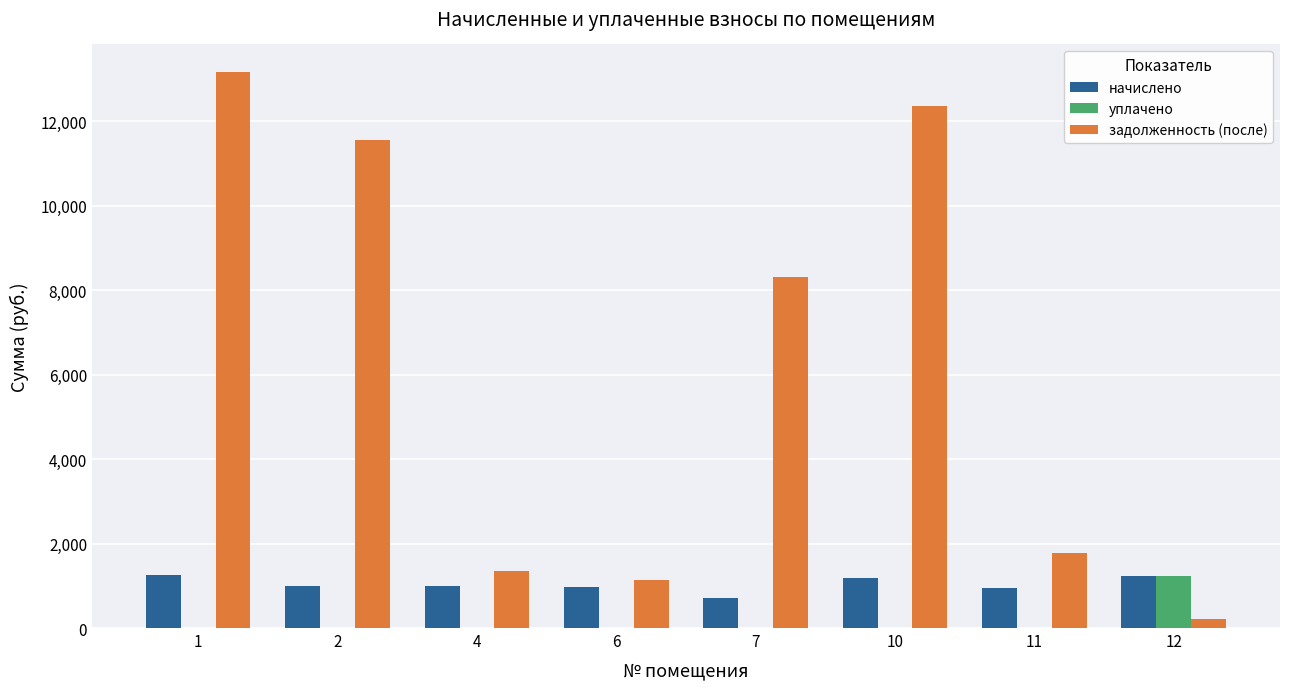

Which series changed the most between 1 and 10?

задолженность (после)